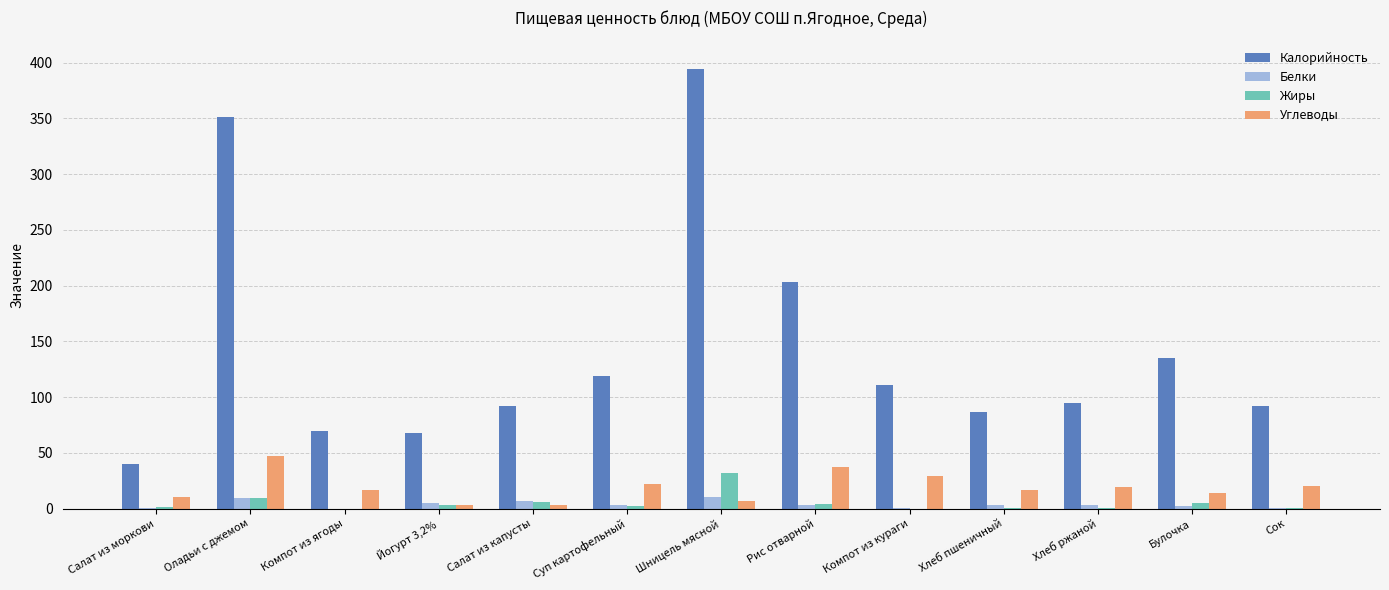

What is the maximum value for Белки?

10.1